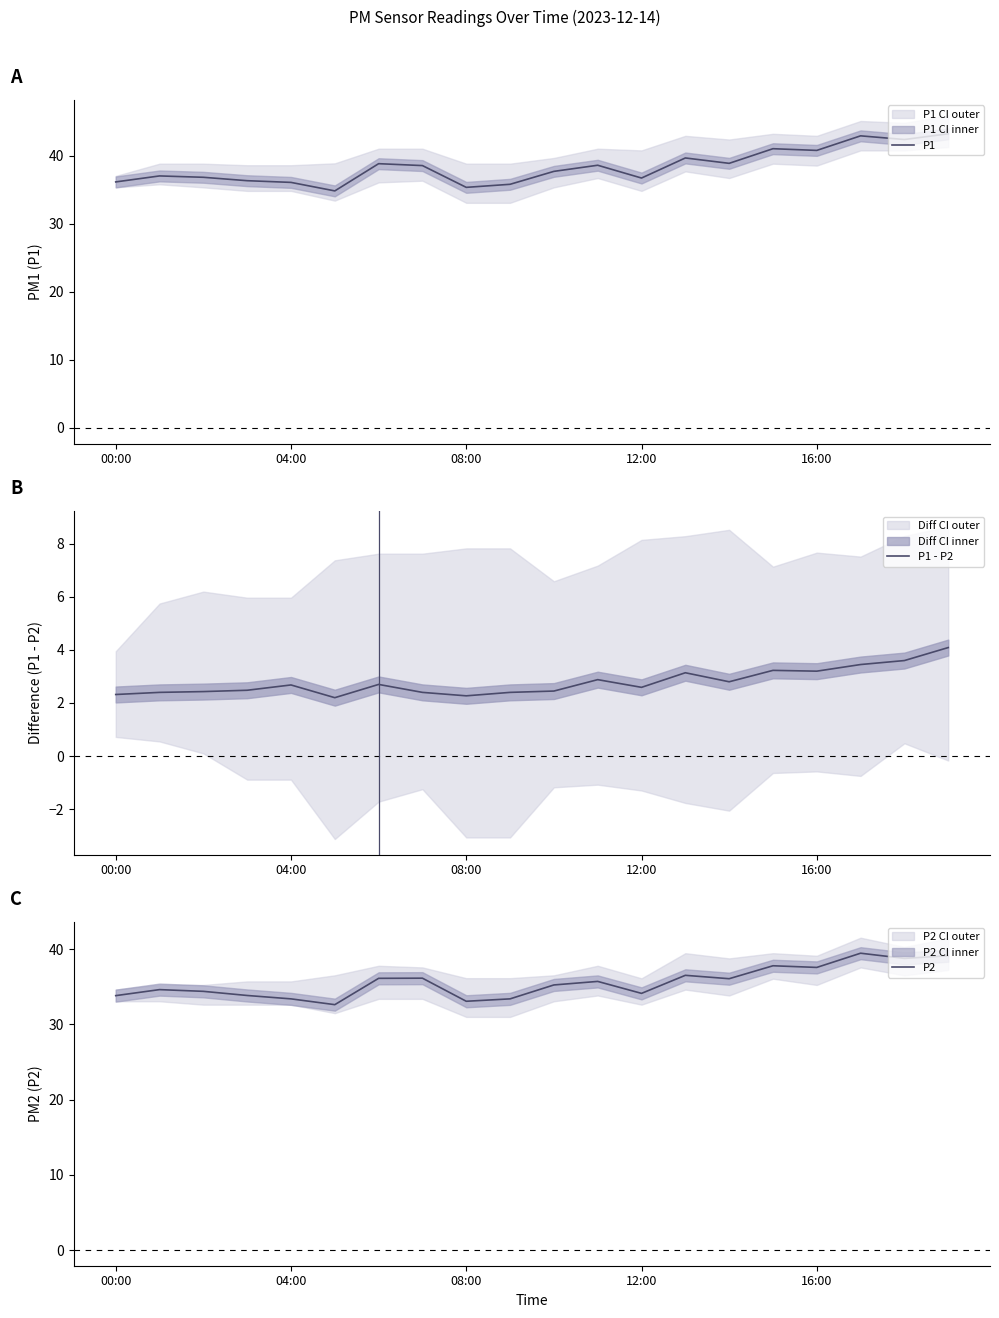

How many interior local peaks does the P1 series have?

6